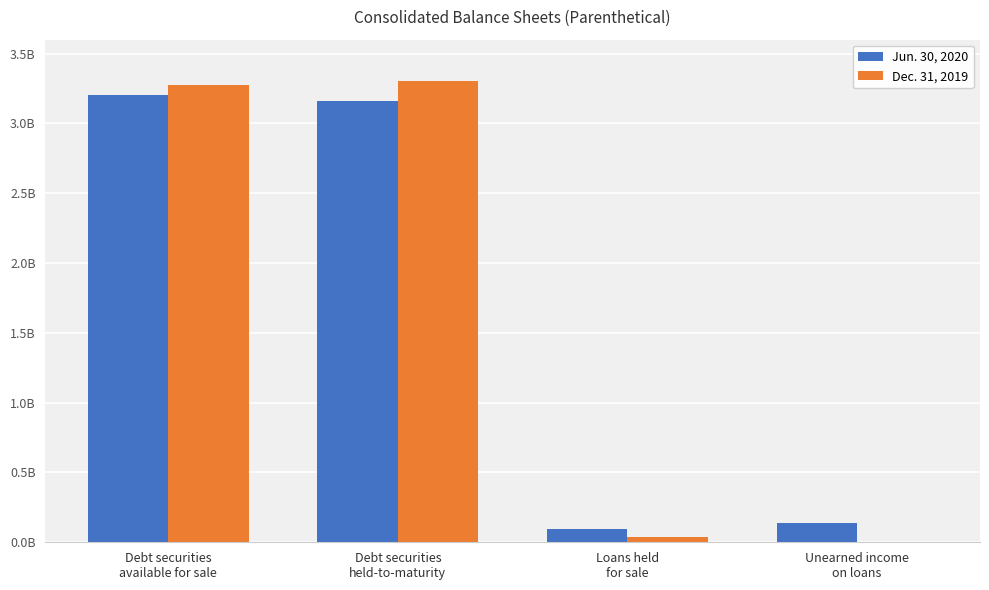

What are all the series names shown in the legend?

Jun. 30, 2020, Dec. 31, 2019